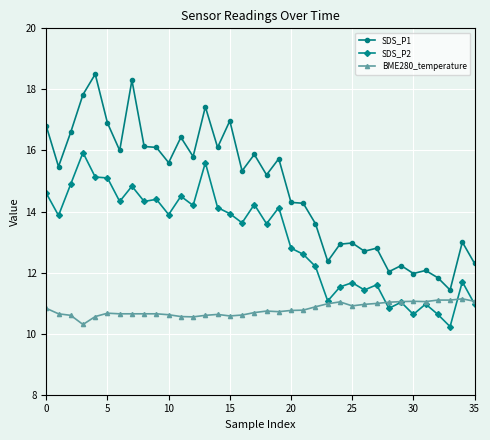

What are all the series names shown in the legend?

SDS_P1, SDS_P2, BME280_temperature